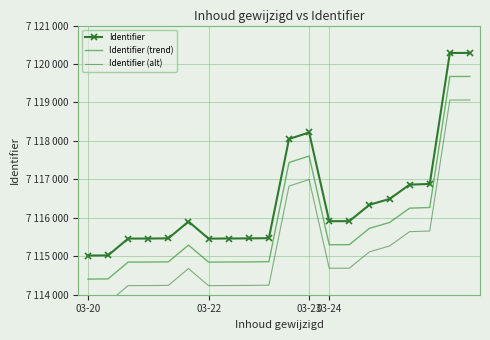

Is the value of Identifier at 9 greater than the value of Identifier (alt) at 14?

Yes